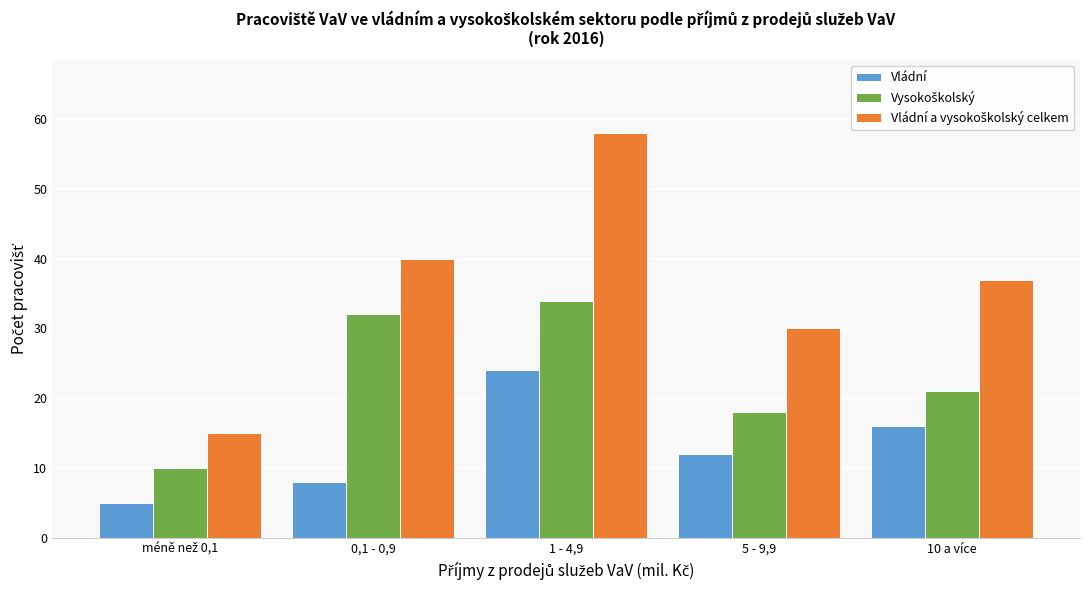

At how many categories does at least one series exceed 26?

4